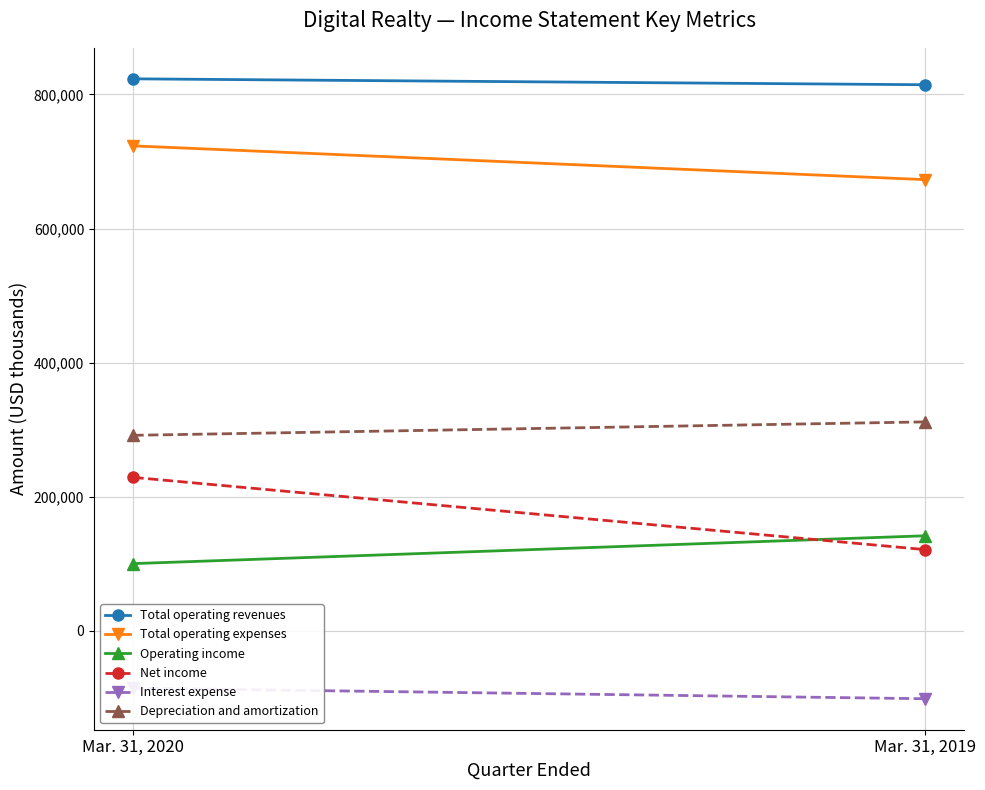

Which series has the largest range (max minus min)?

Net income